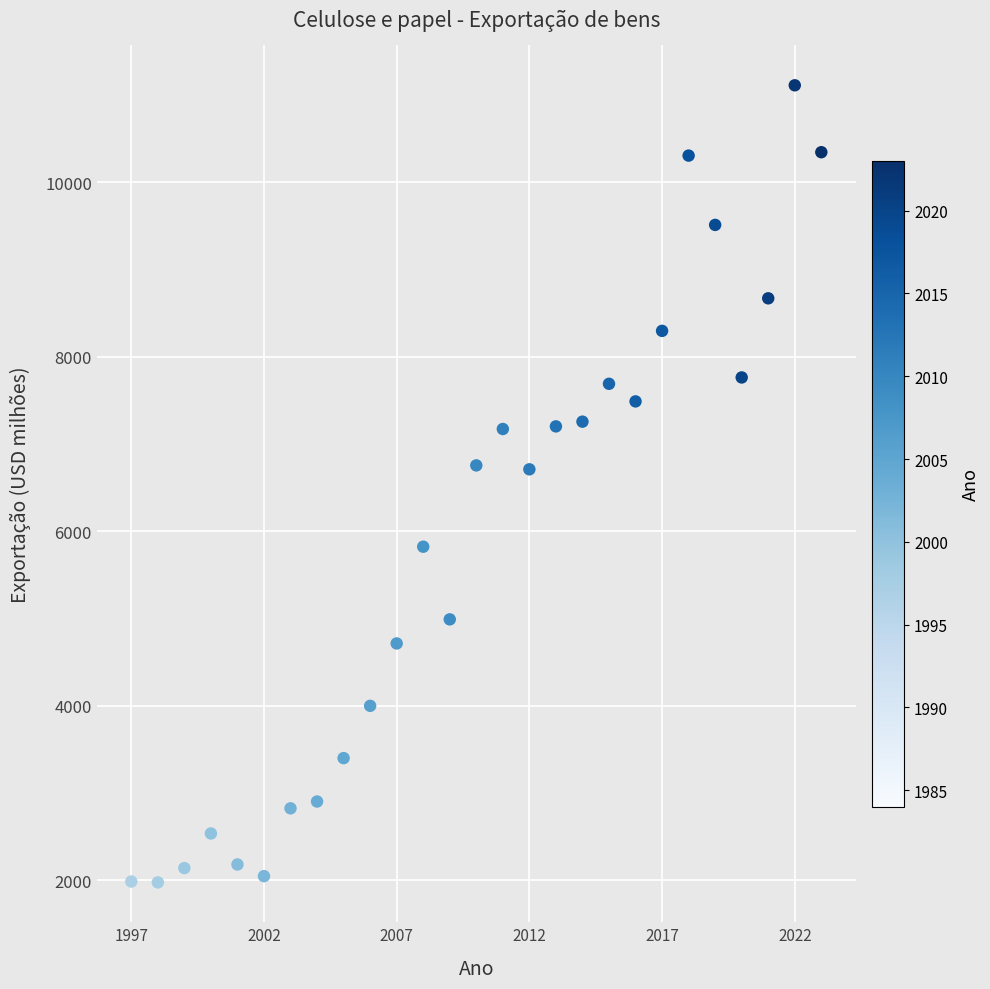

What is the range of X values (max minus min)?

26.0